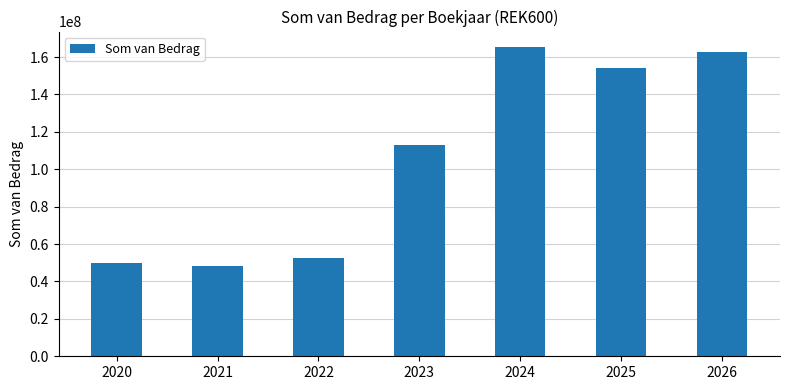

Which category has the lowest value across all series?

2021